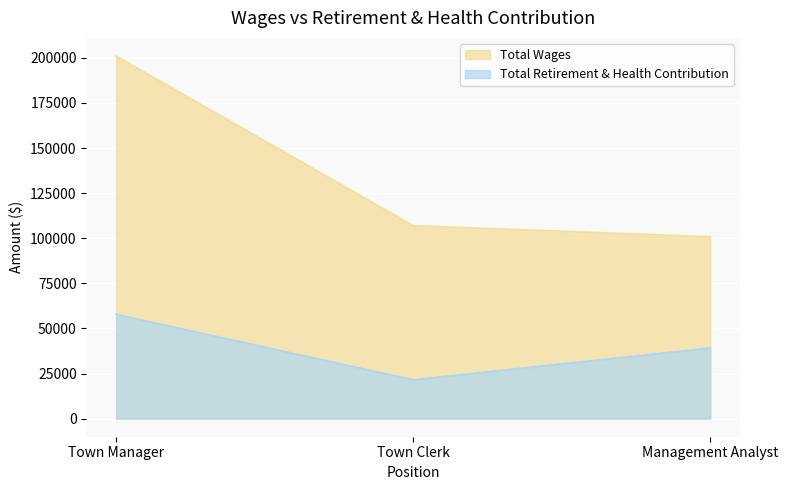

What are all the series names shown in the legend?

Total Wages, Total Retirement & Health Contribution